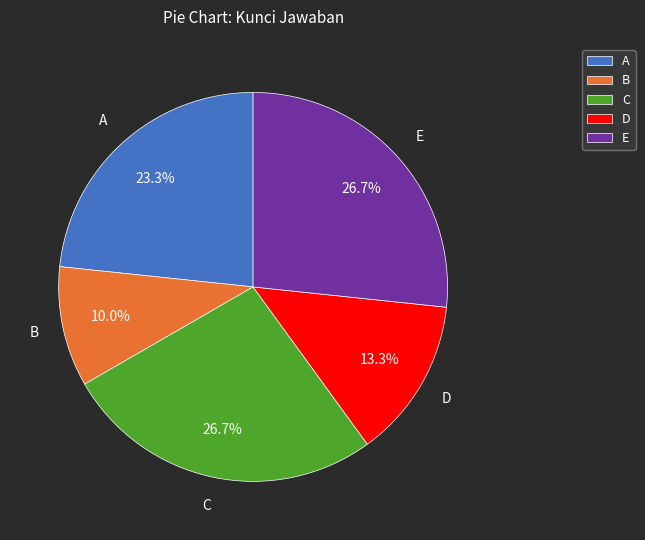

The D slice represents 13% of the pie. True or false?

True